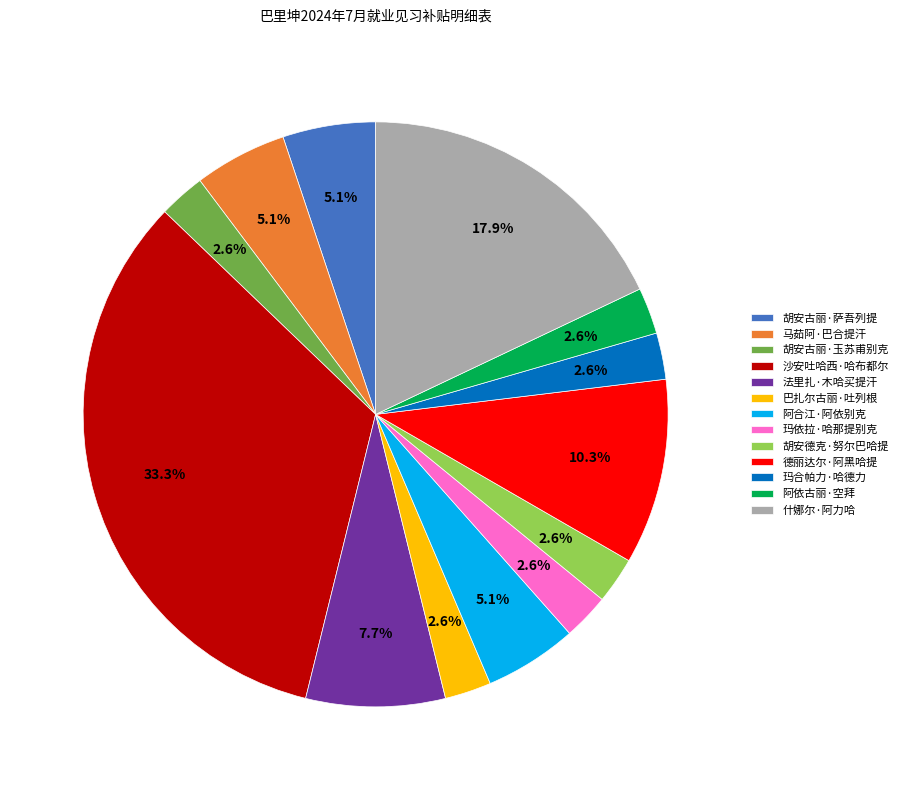

To the nearest percent, what is the difference between the largest and smallest slice percentages?

31%